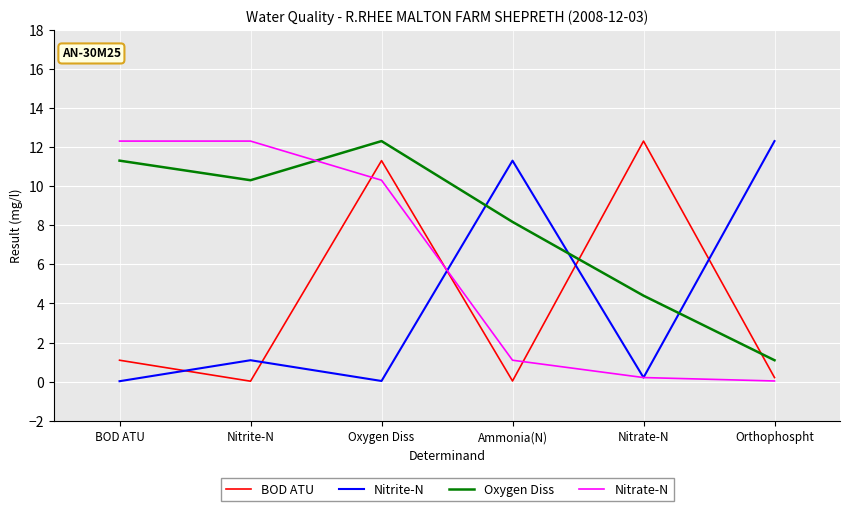

Is it true that Nitrate-N equals 1.1 at Ammonia(N)?

True